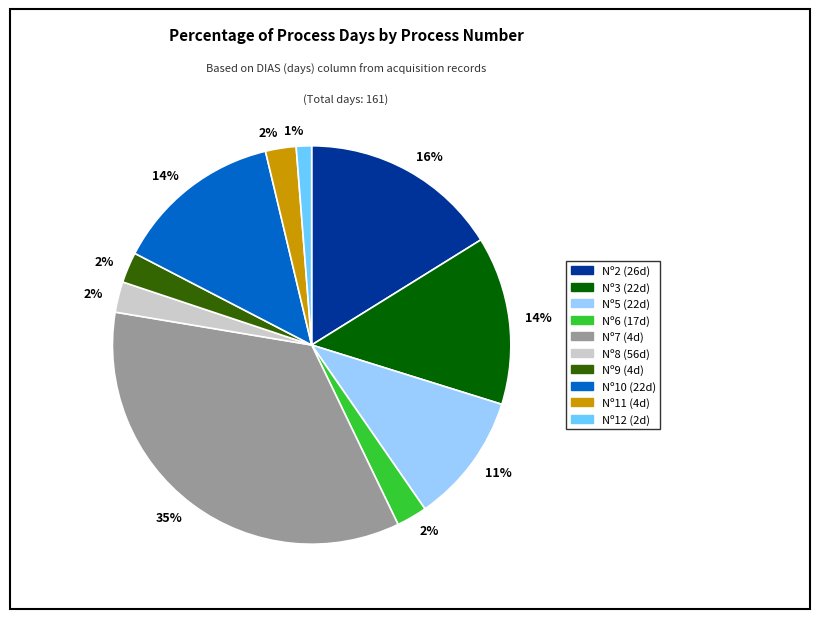

Does any single category account for the majority?

No